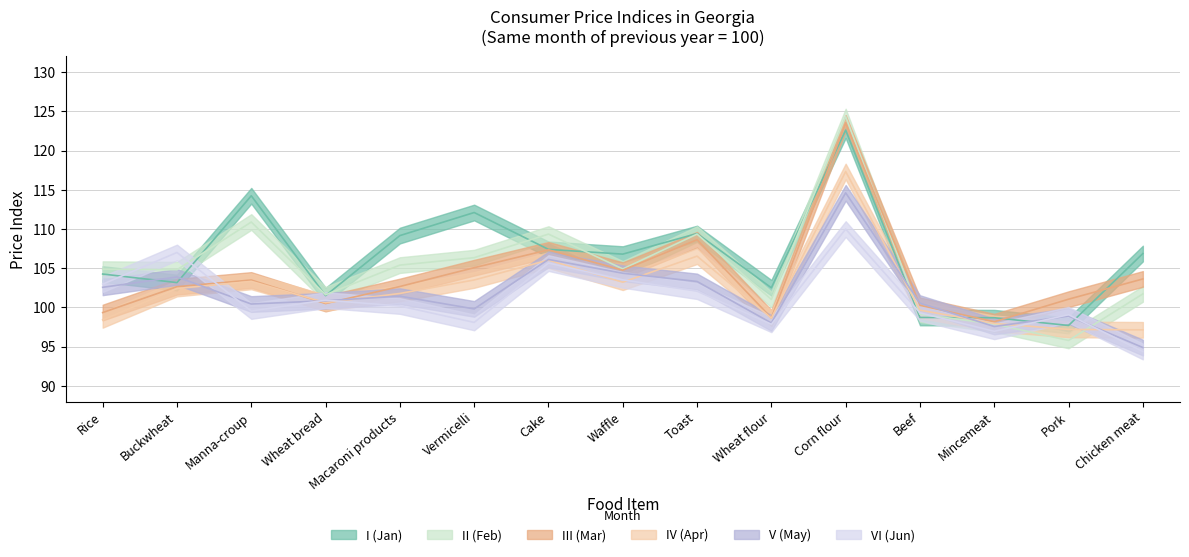

Where does the II series first go above 104?

Rice